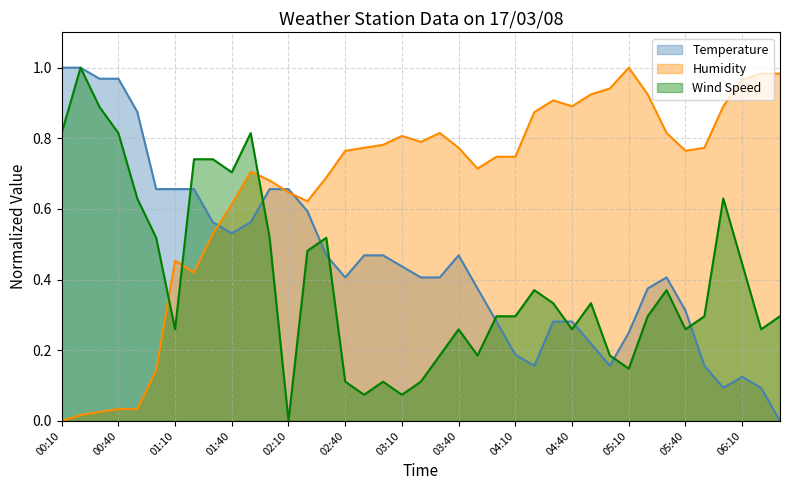

Which series has the largest total across all categories?

Humidity